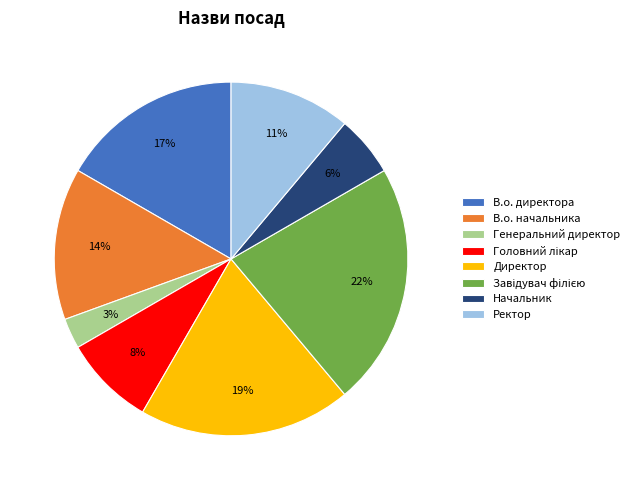

True or false: Директор accounts for 19% of the total.

True